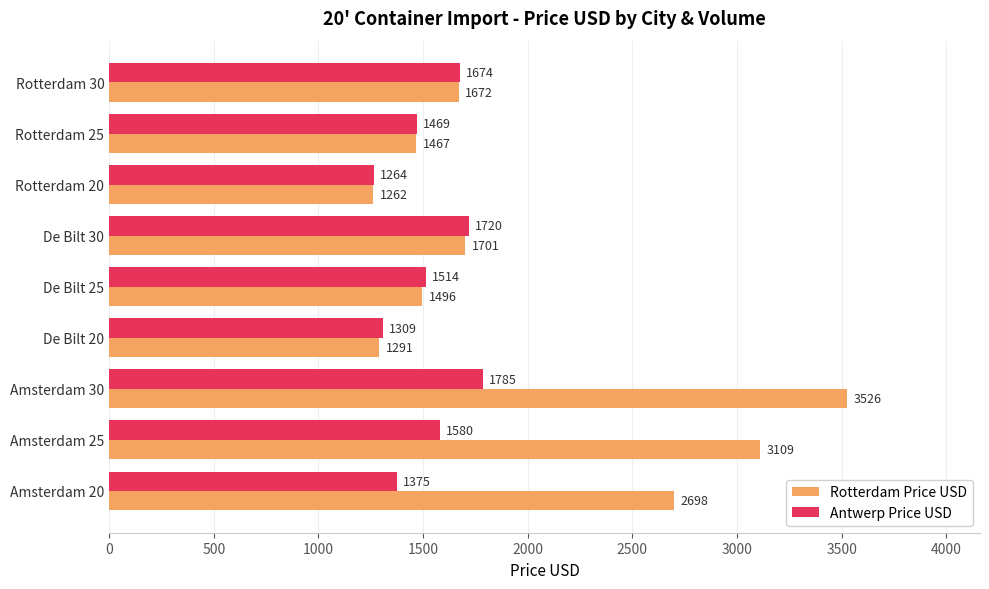

Which series has the widest spread of values?

Rotterdam Price USD